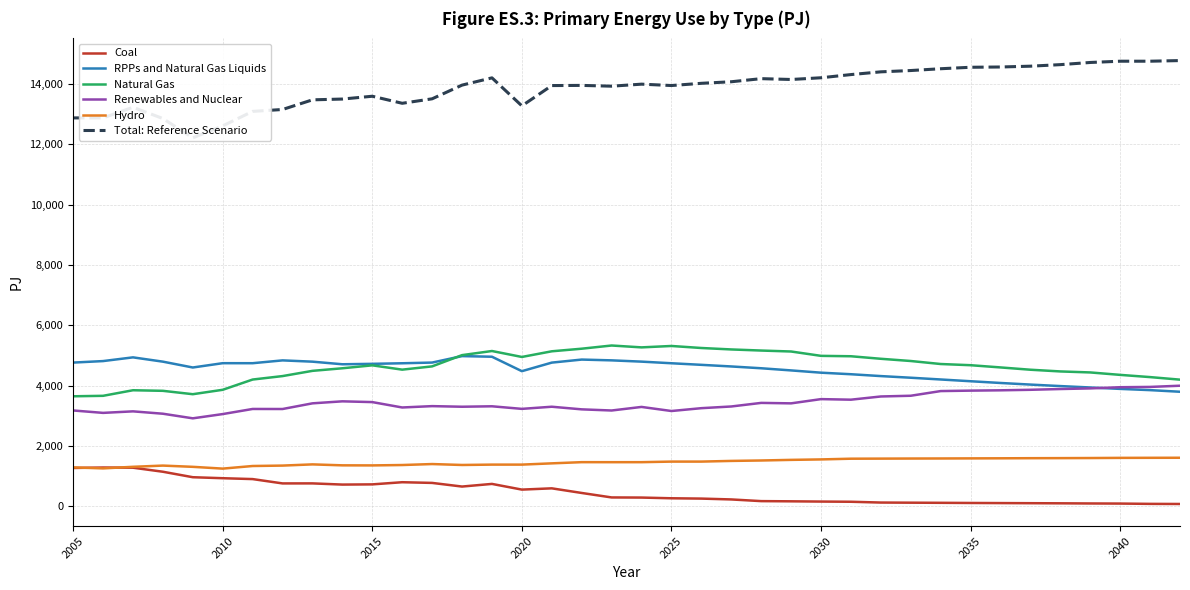

True or false: Natural Gas and Coal cross at least once.

False